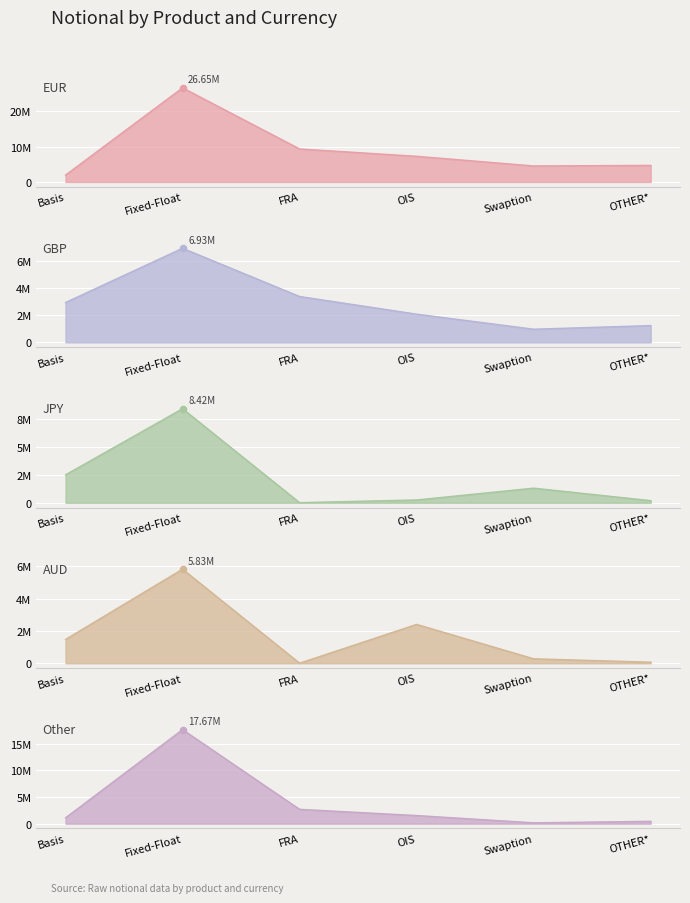

What are all the series names shown in the legend?

EUR, GBP, JPY, AUD, Other